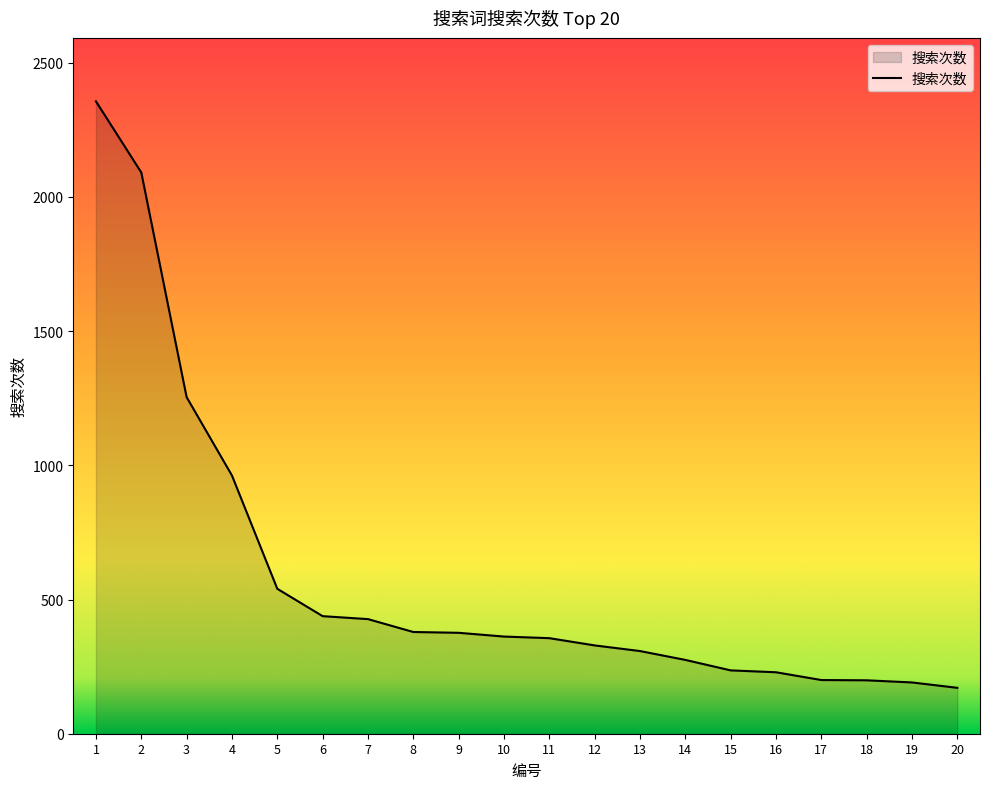

What is the average value?

584